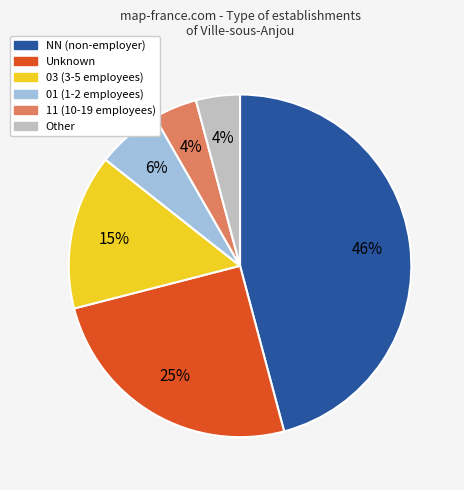

Does any single category account for the majority?

No